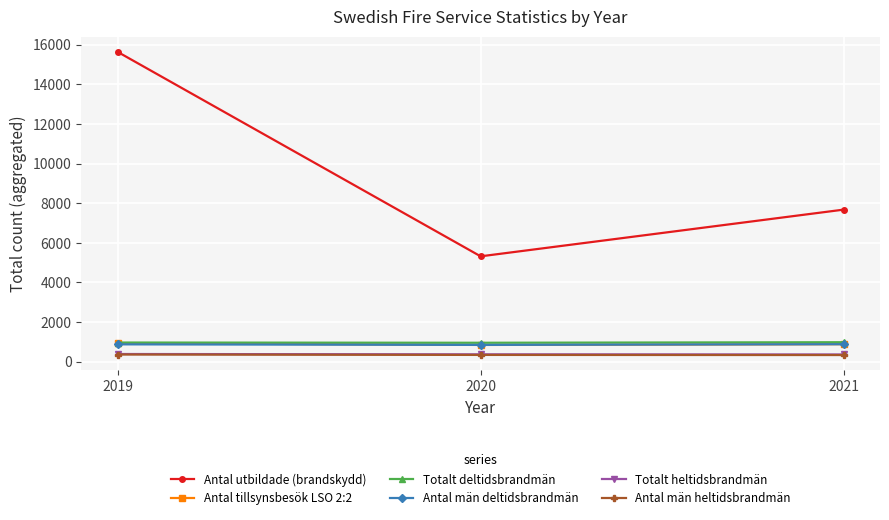

True or false: Totalt heltidsbrandmän has a value of 363 at 2021.

True